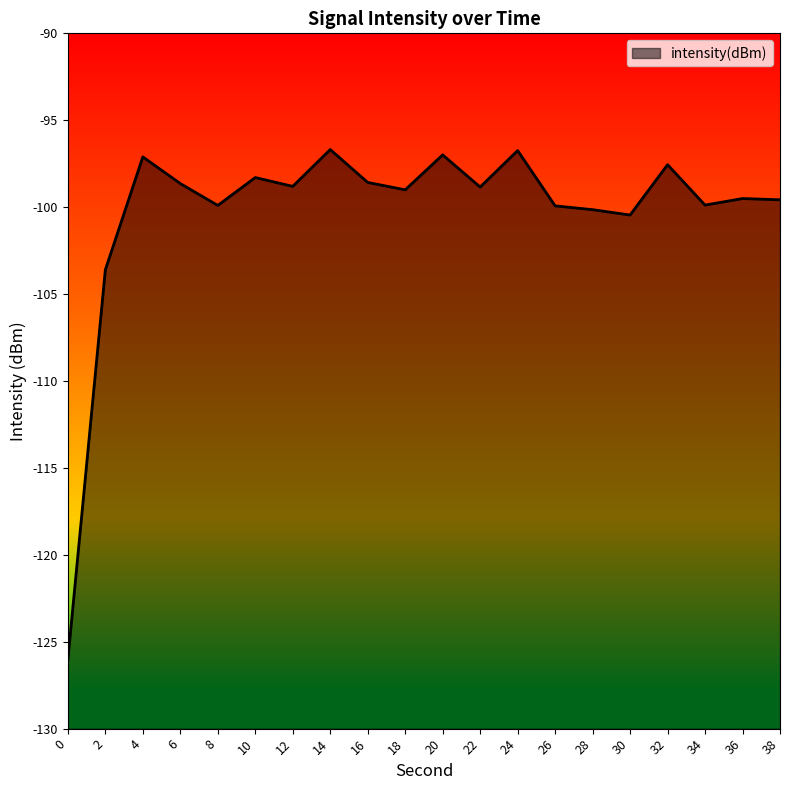

What is the change in value from 6 to 10?

+0.3